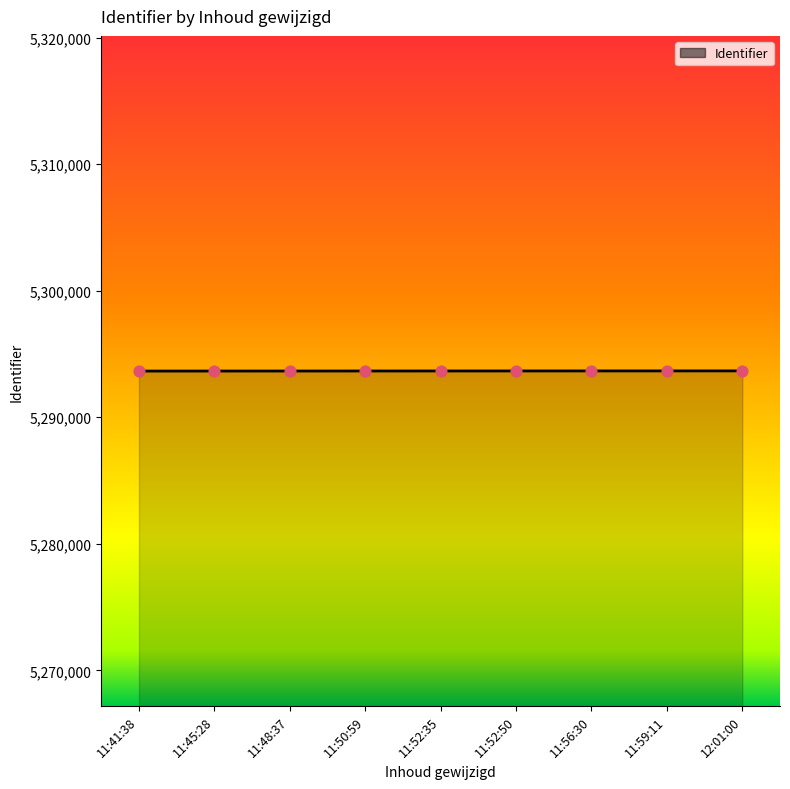

Approximately how many times larger is the value at 11:52:50 compared to 11:59:11?

1.0